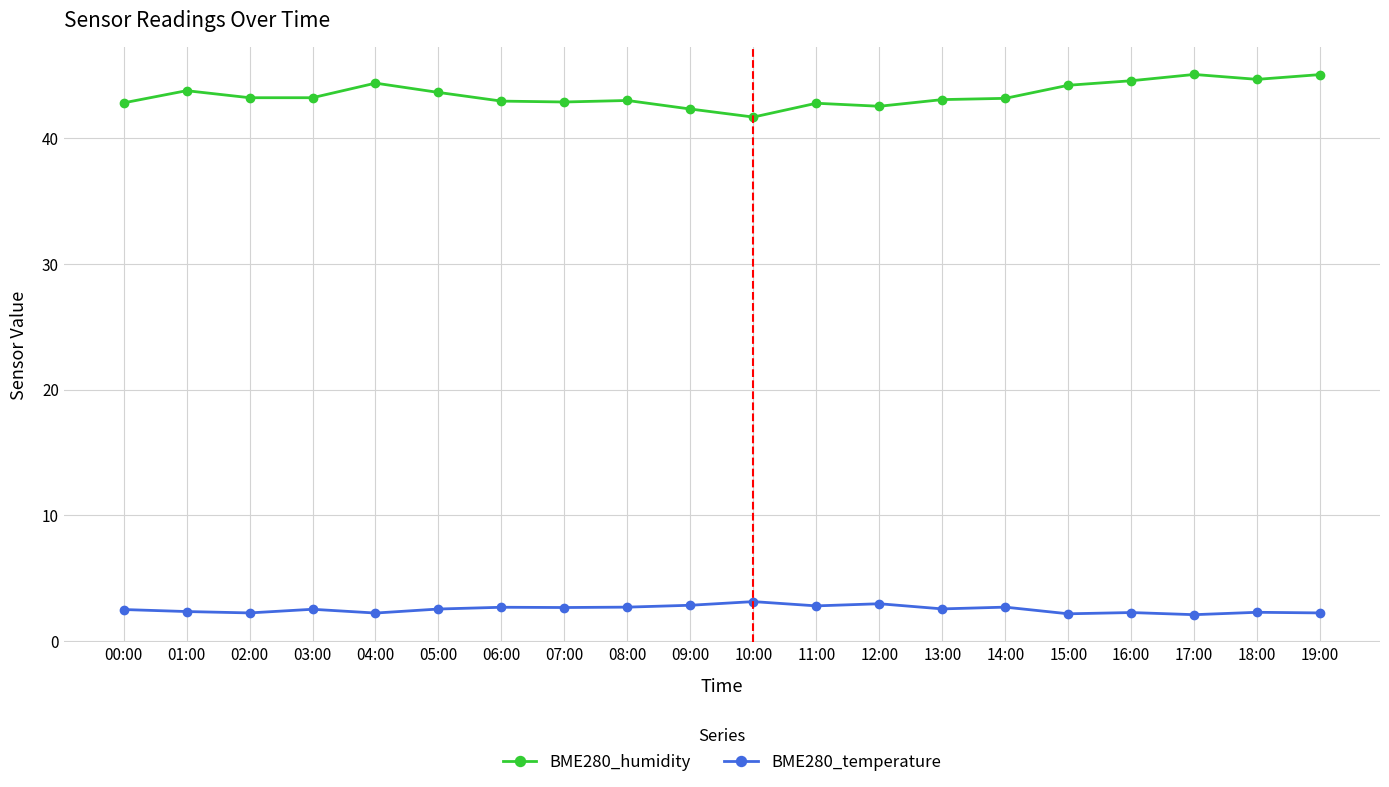

Is it true that BME280_temperature equals 2.7 at 08:00?

True